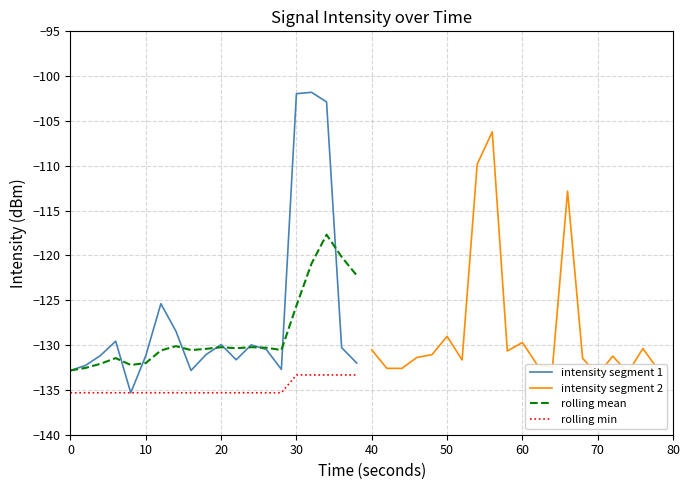

What is the highest value of the rolling mean series?

-117.7